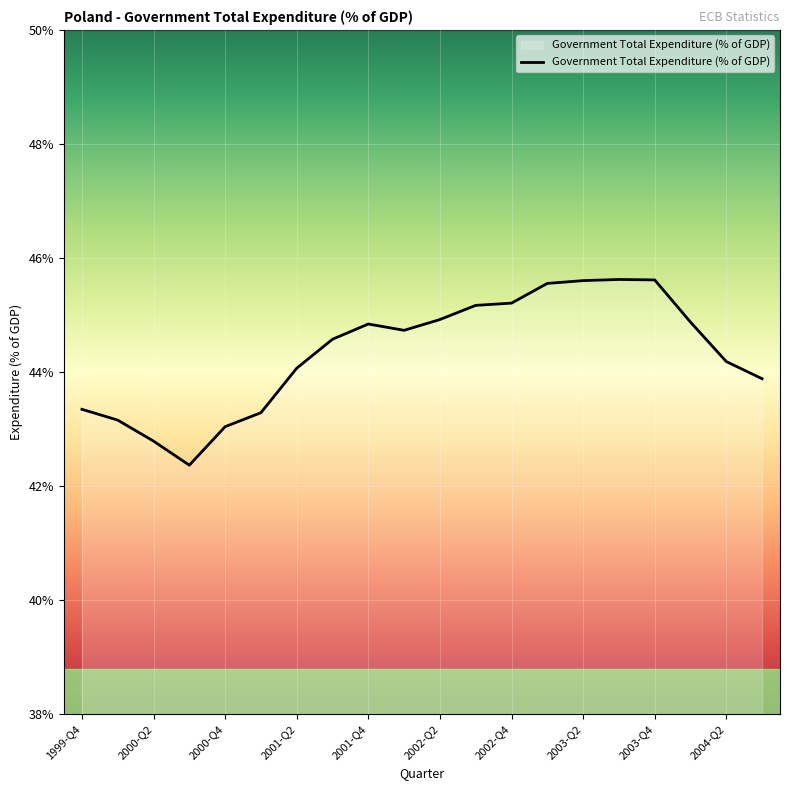

What is the greatest value displayed?

45.6